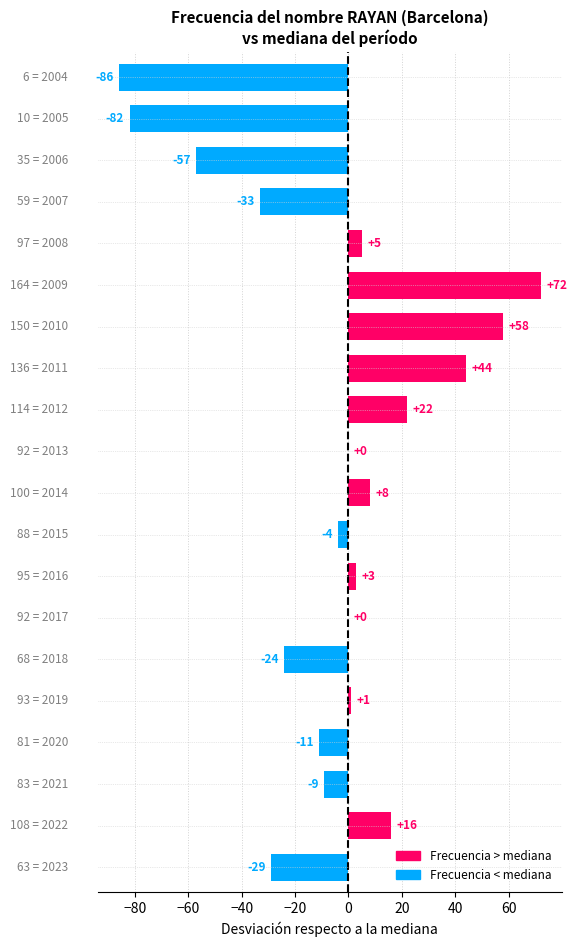

What is the sum of all values?

-106